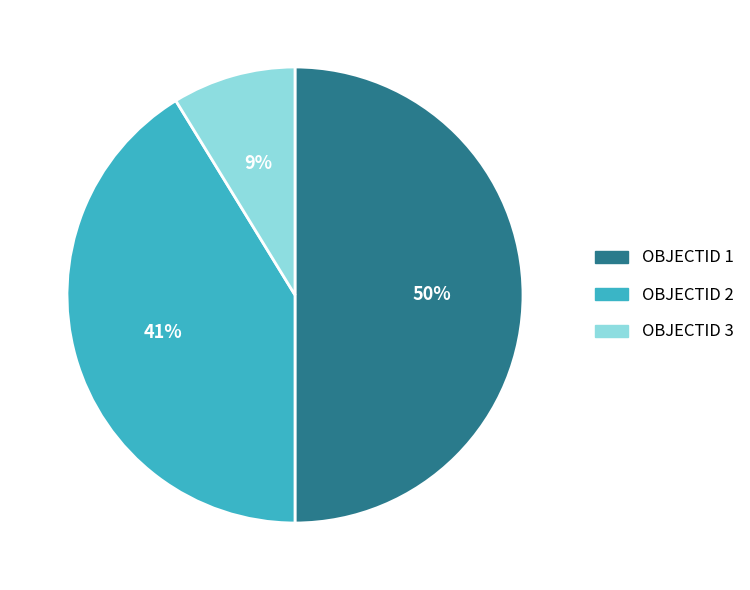

Does OBJECTID 2 represent more than half of the total?

No